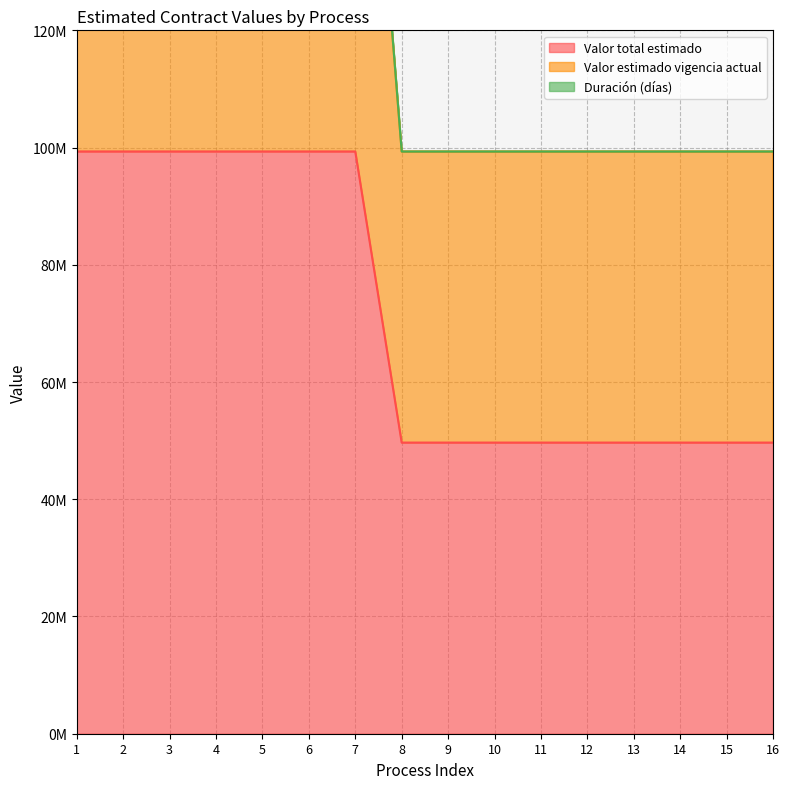

Between 11 and 15, which series saw the biggest shift?

Valor total estimado